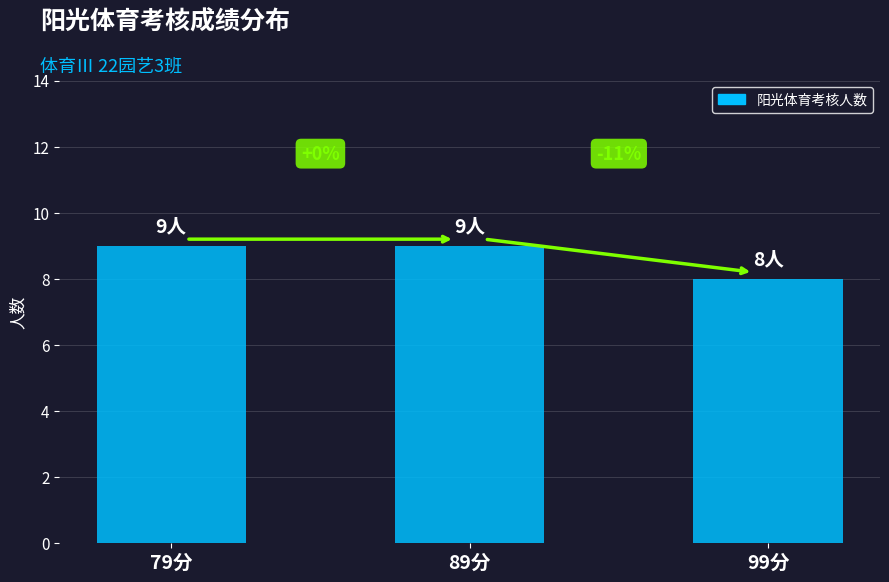

What is the label of the 2nd bar from the right?

89分